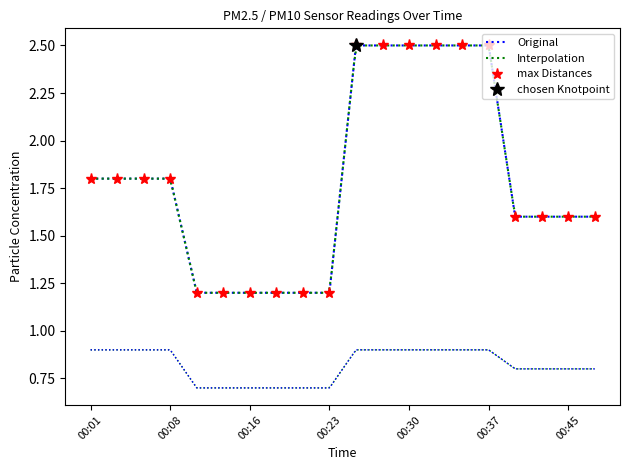

The P2 series shows 0.9 at 00:06. True or false?

True